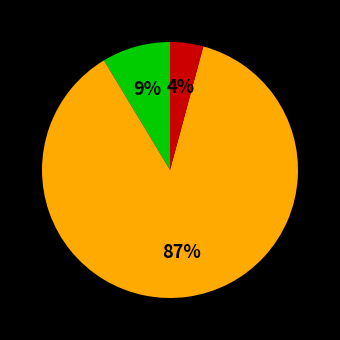

Does any single category account for the majority?

Yes